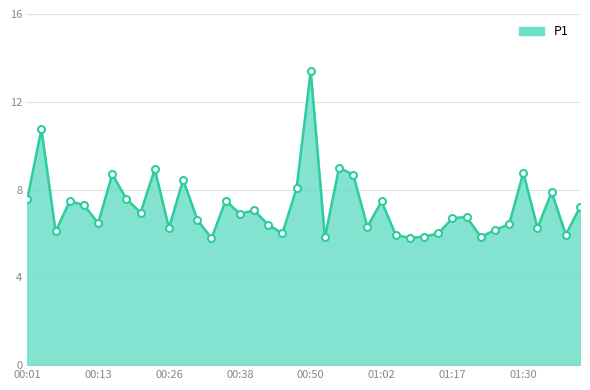

What is the maximum value shown in the chart?

13.4